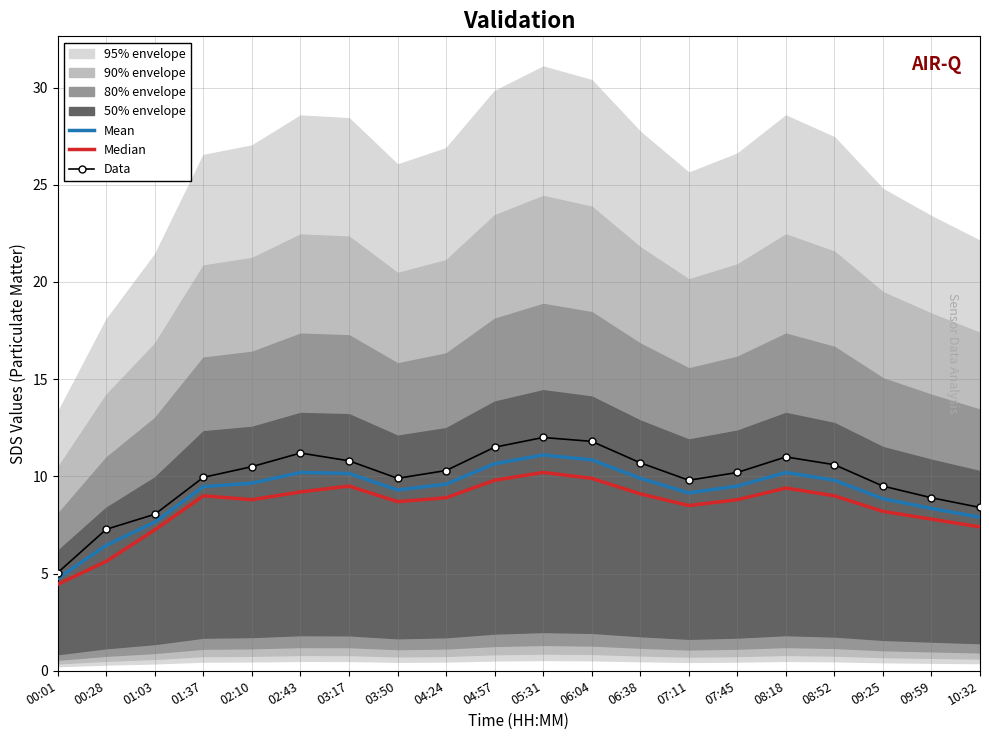

True or false: Data and Median intersect in this chart.

False